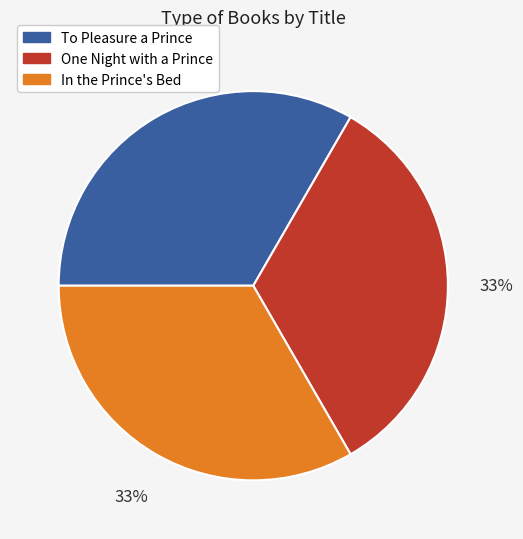

True or false: In the Prince's Bed accounts for 27% of the total.

False